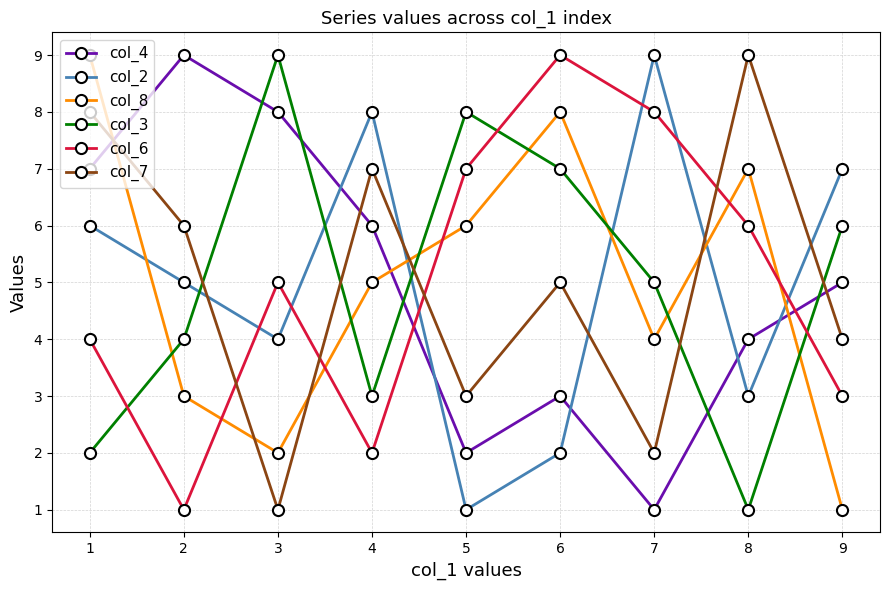

Rank the categories by col_4 value from lowest to highest.

7, 5, 6, 8, 9, 4, 1, 3, 2